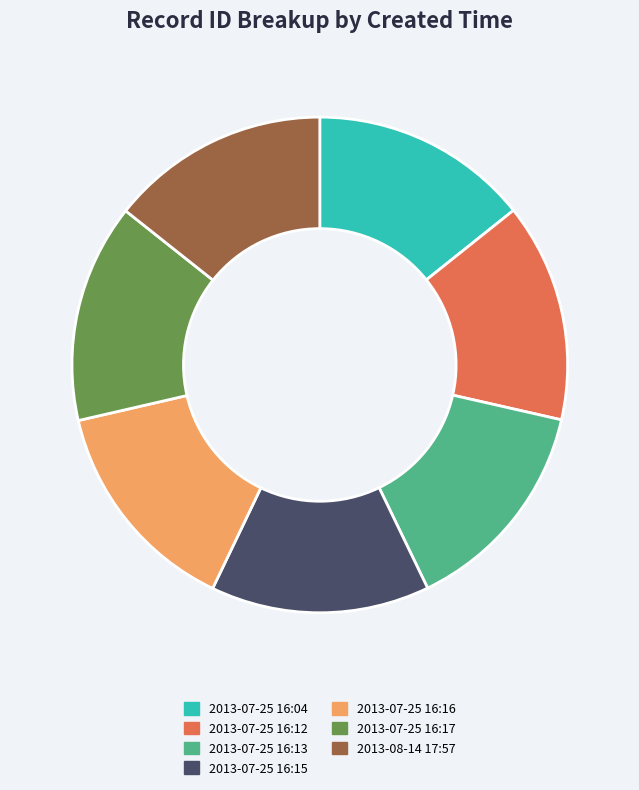

Is the sum of 2013-07-25 16:13 and 2013-07-25 16:04 greater than half?

No